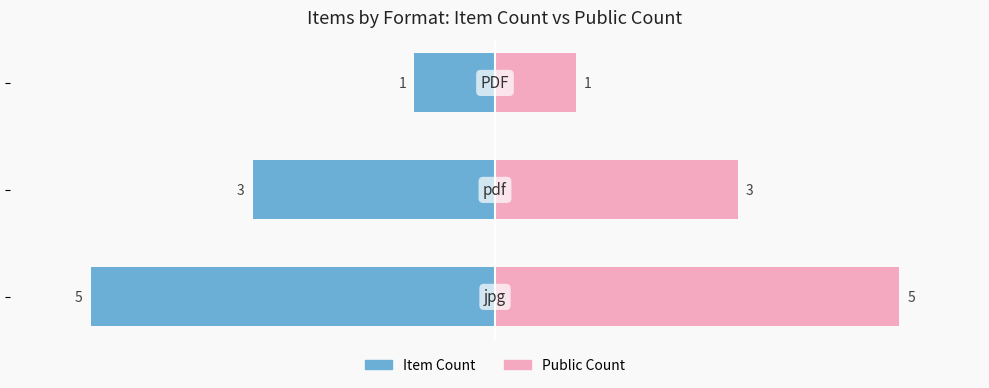

Which series has the widest spread of values?

Item Count